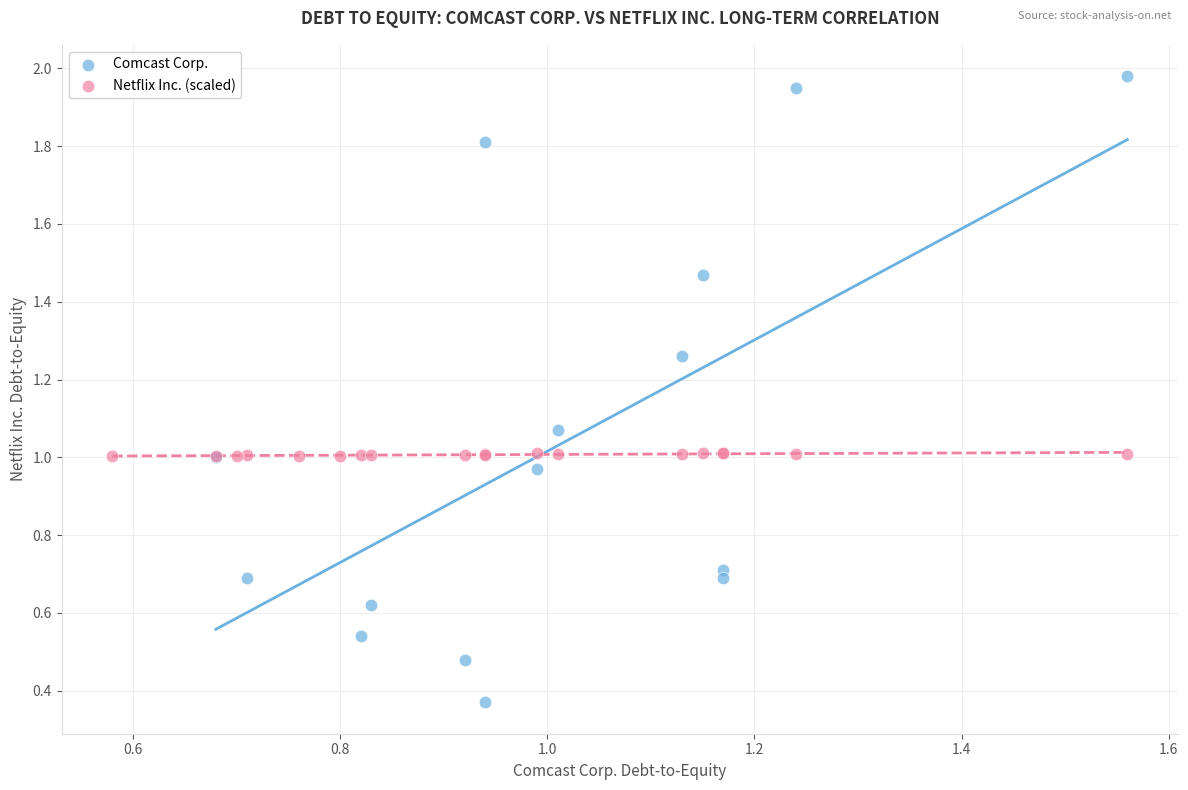

Which series reaches the maximum Y coordinate?

Comcast Corp.